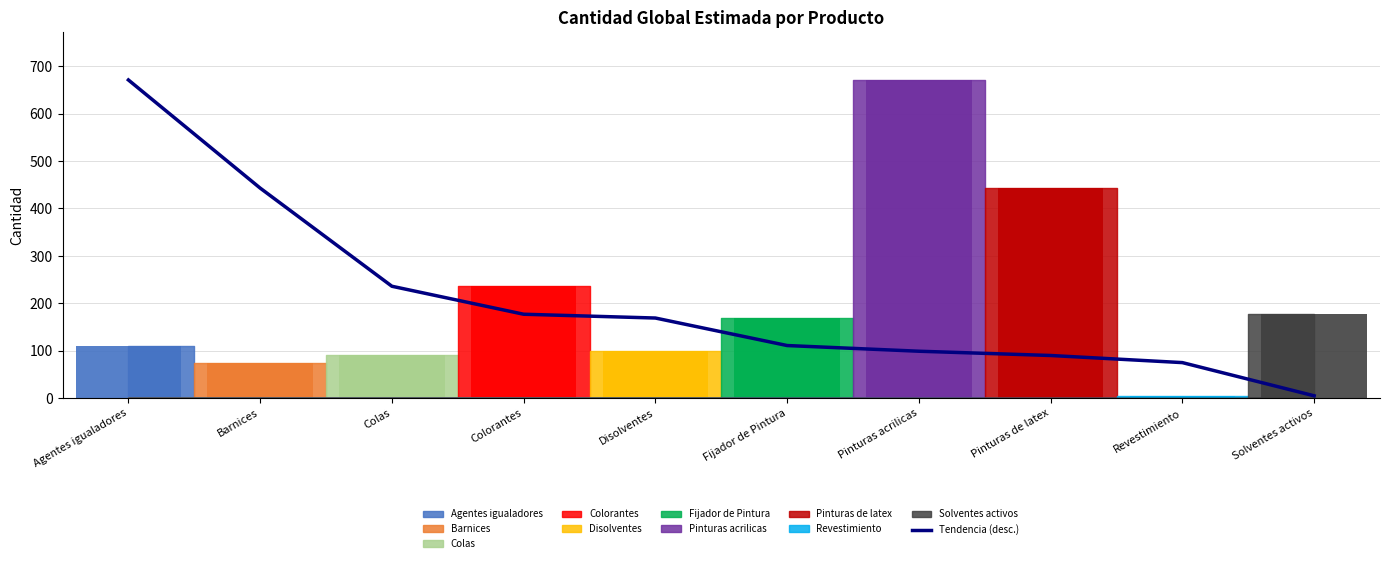

How many data points are above 169?

4